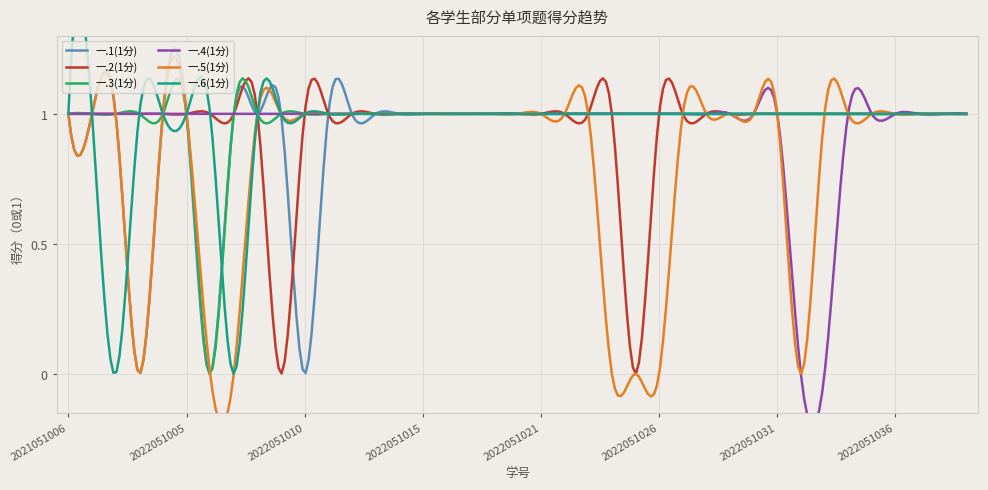

What is the maximum value shown in the chart?

1